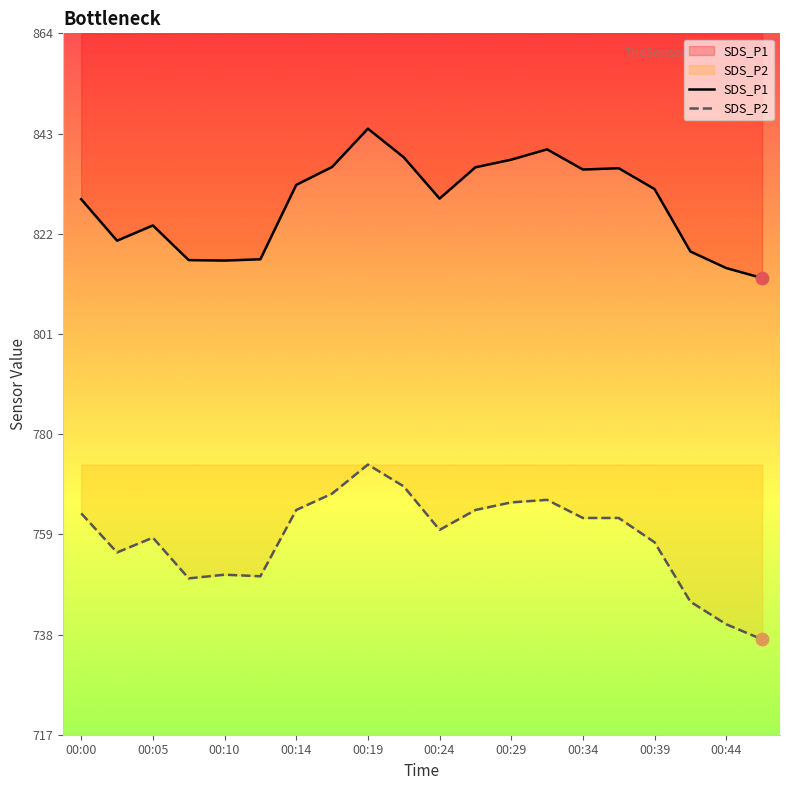

At how many categories does at least one series exceed 769?

20